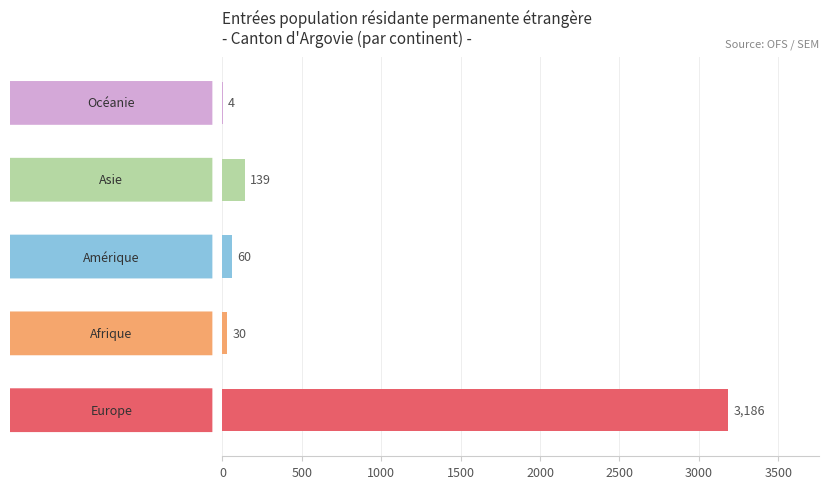

What is the maximum value shown in the chart?

3186